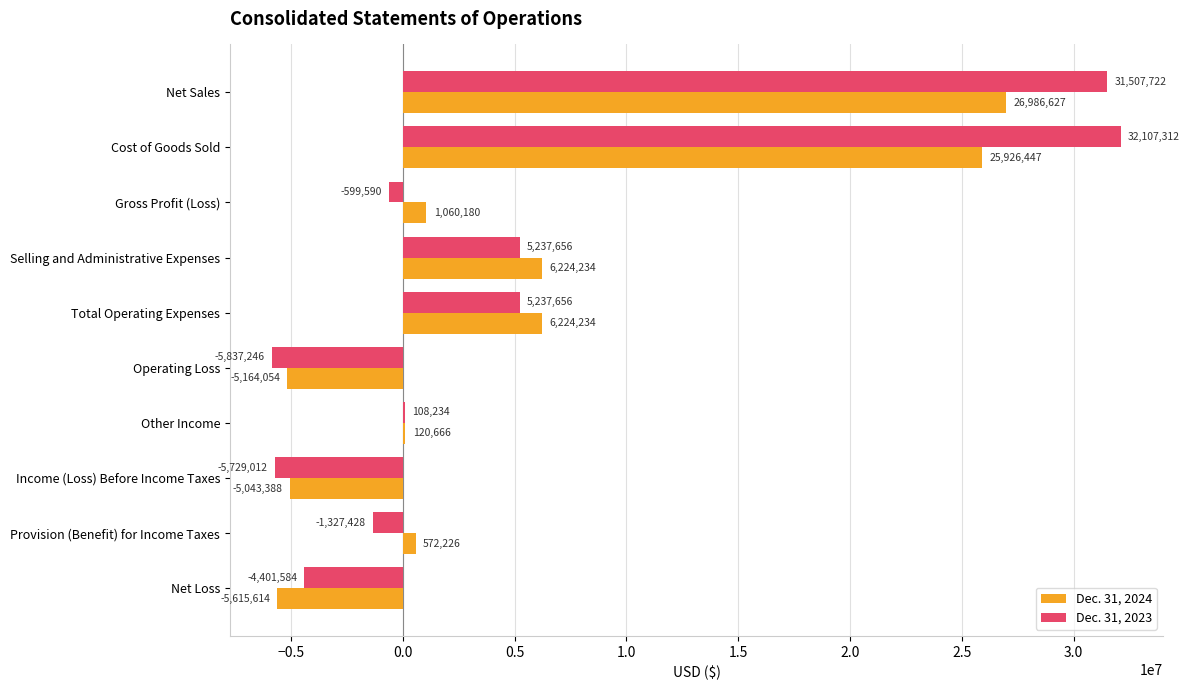

Between Selling and Administrative Expenses and Operating Loss, which series saw the biggest shift?

Dec. 31, 2024